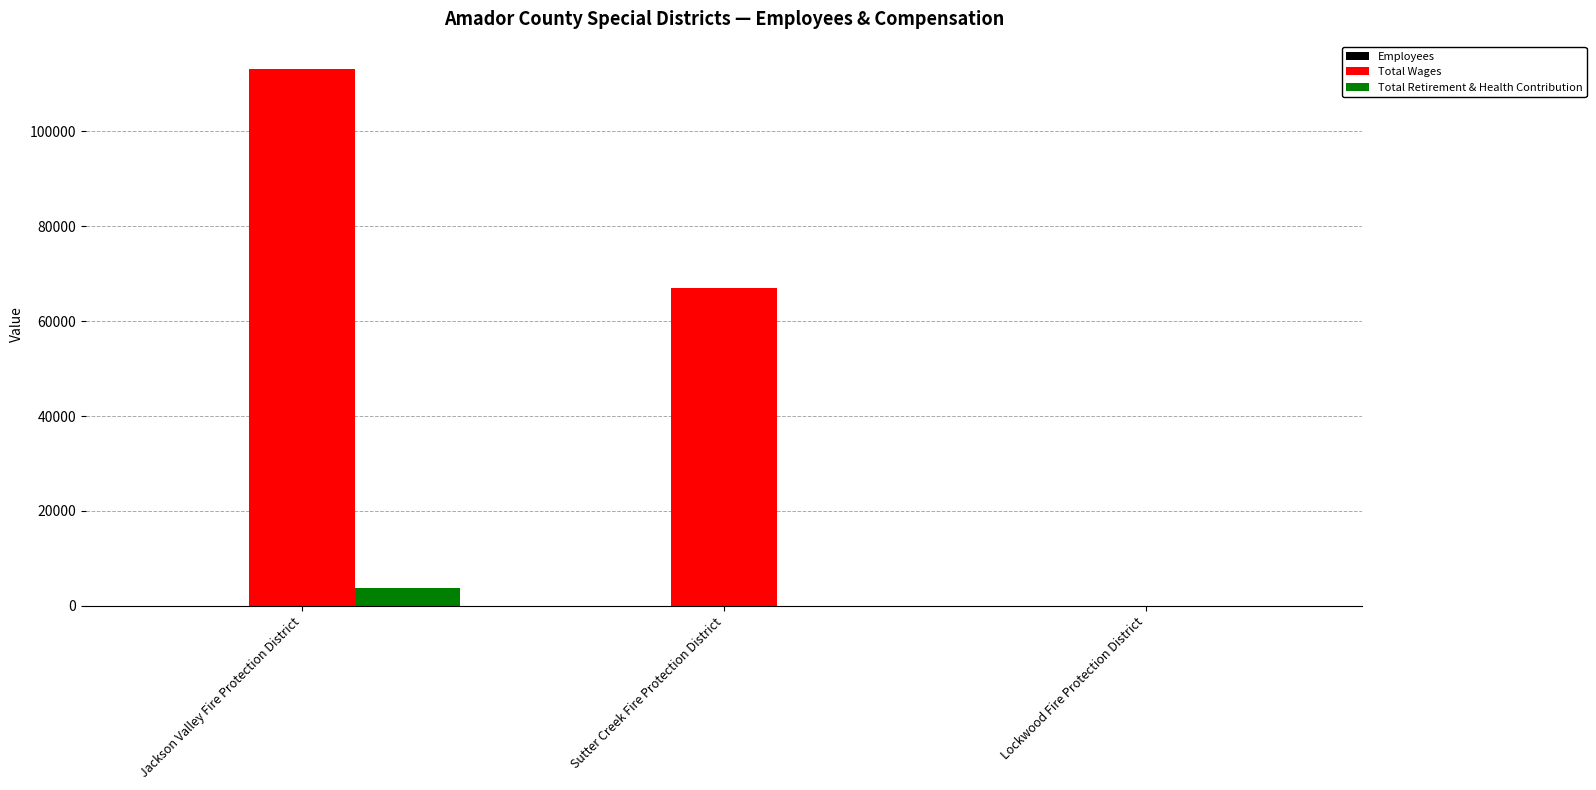

At which category is the sum across all series the highest?

Jackson Valley Fire Protection District